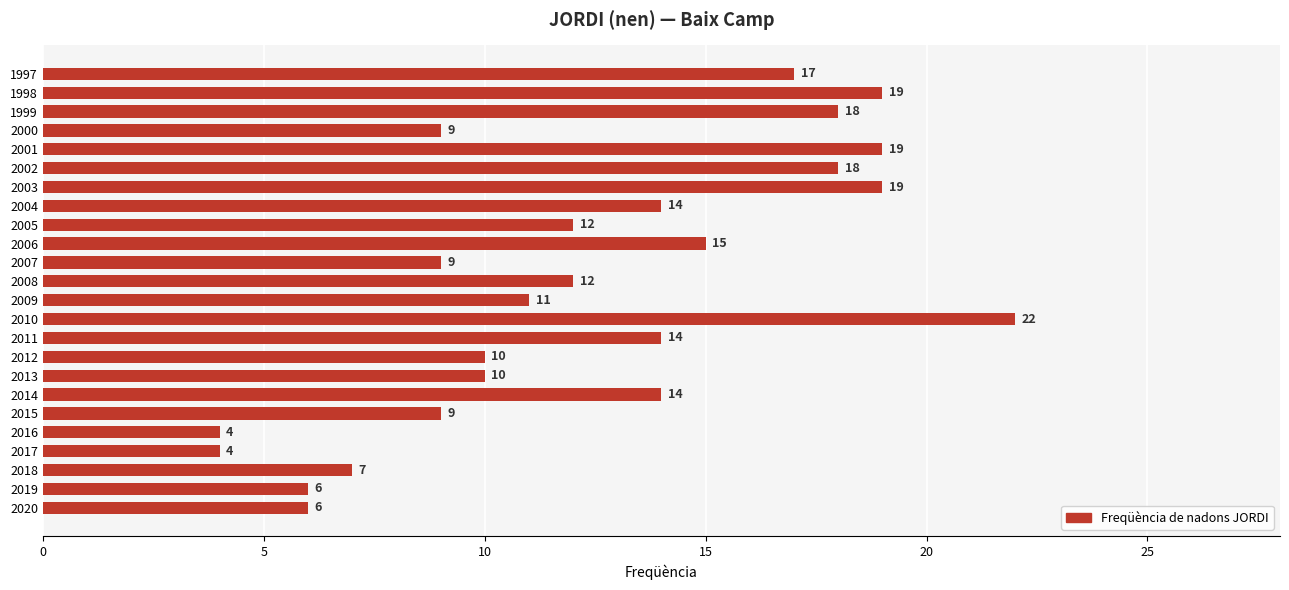

Between 2015 and 2006, which is larger?

2006